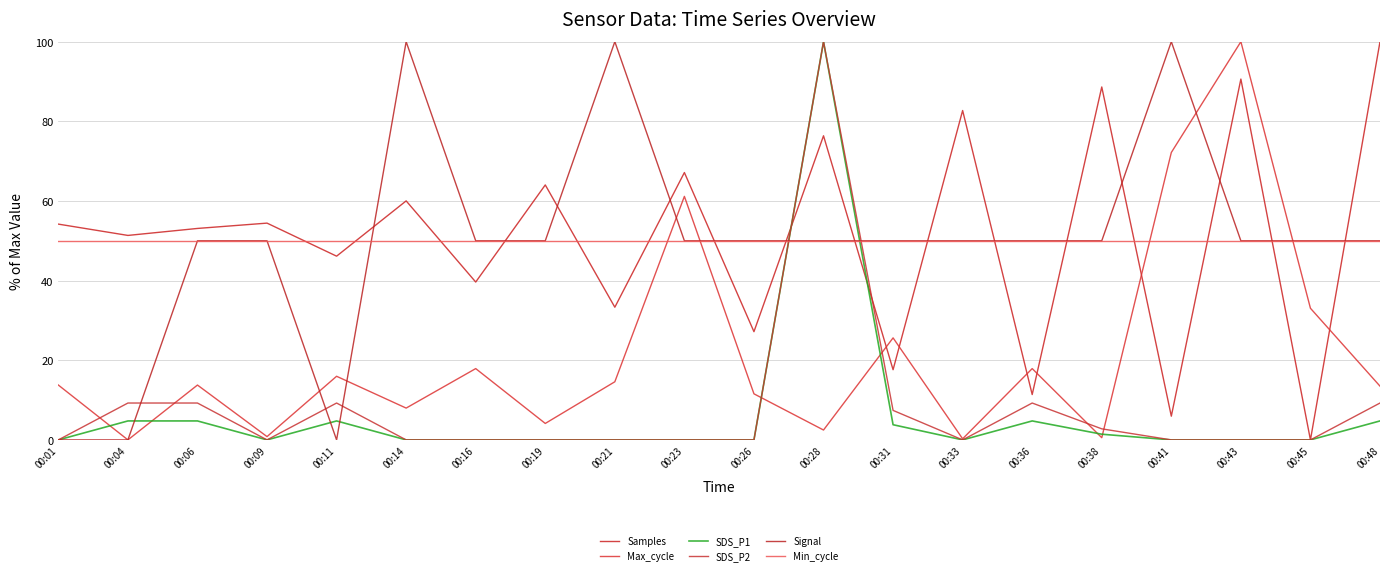

What is the value of the Min_cycle point at the 18th from the left?

50.0